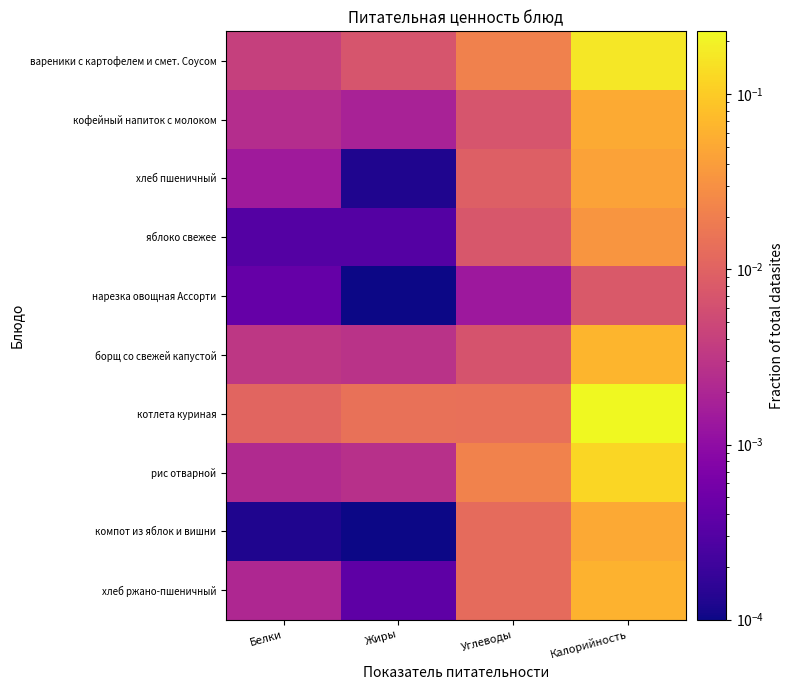

At which category does the chart reach its minimum across all series?

Жиры